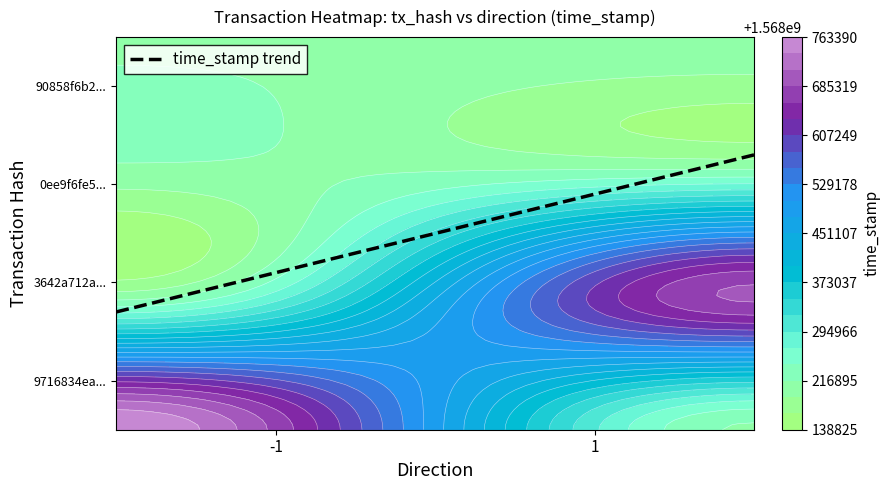

Which series changed the most between direction and time_stamp?

9716834ea68961894f1a9ebdcaaf03723121144